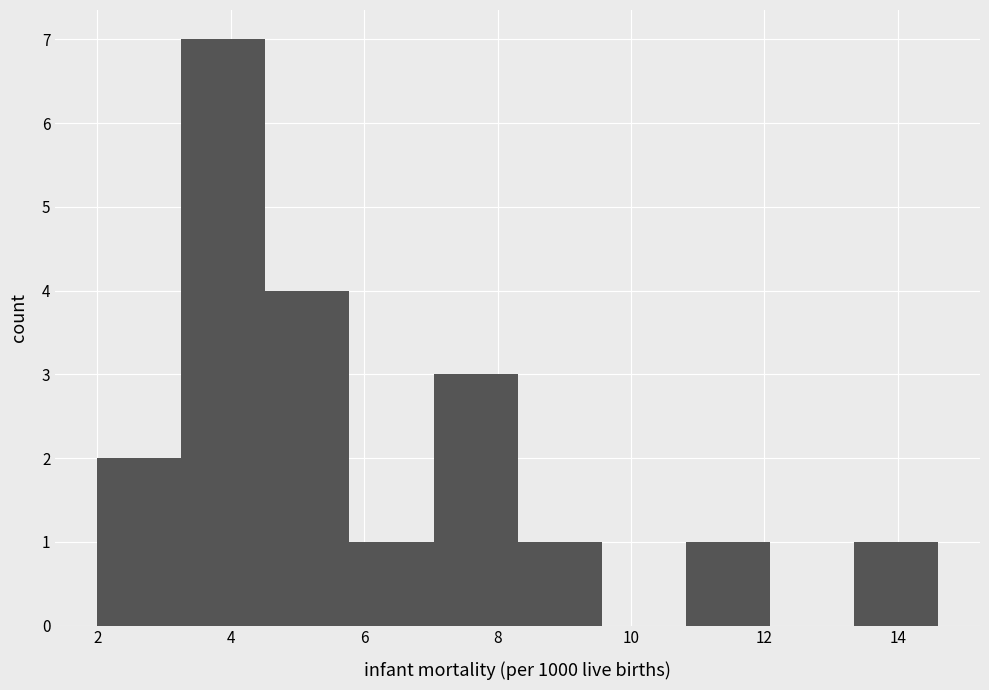

Over which range of the x-axis is the bar tallest?

3.26 to 4.52